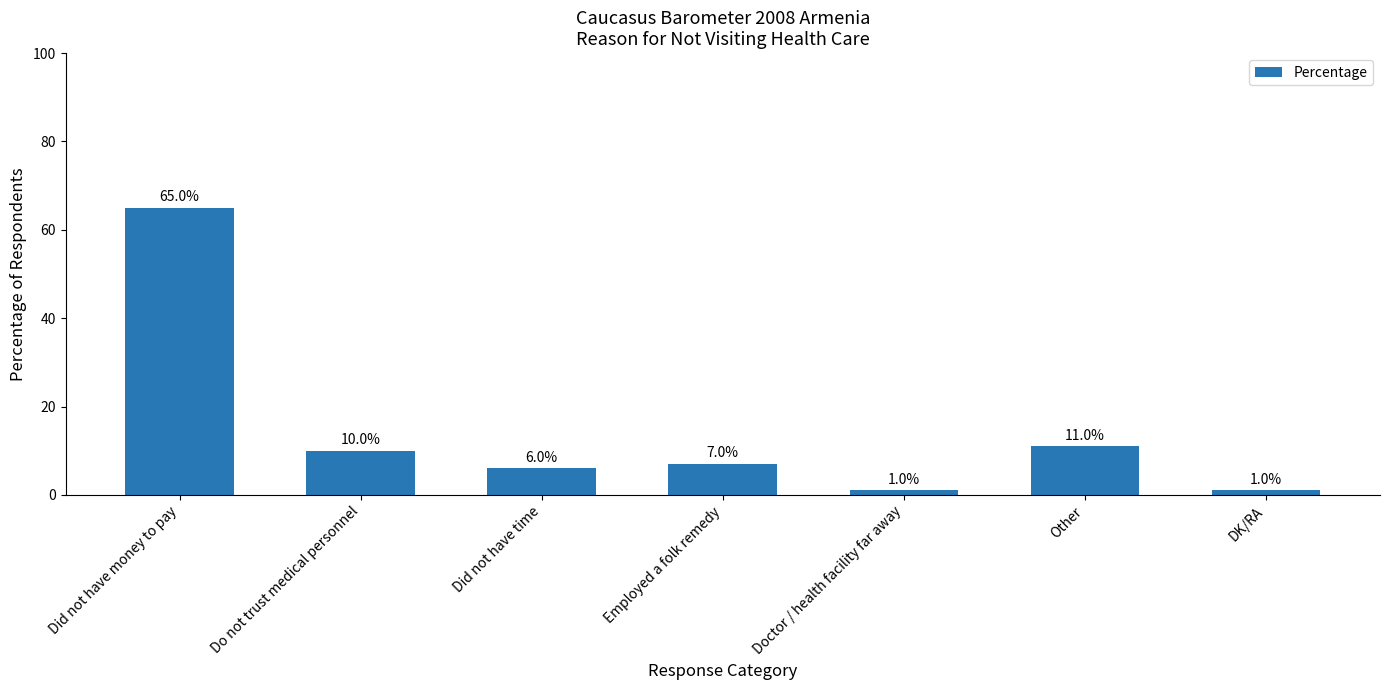

Does the chart contain any negative values?

No